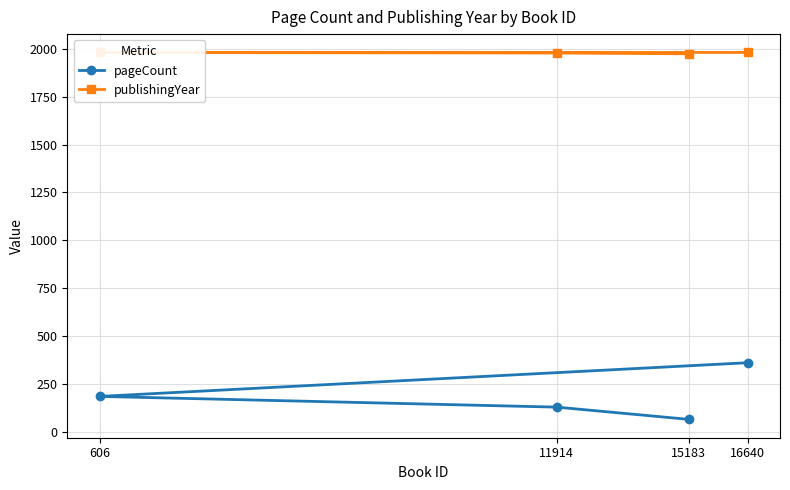

Reading left to right, list all the values displayed in this chart.

pageCount: 15183=64	11914=128	606=184	16640=360
publishingYear: 15183=1974	11914=1978	606=1981	16640=1981